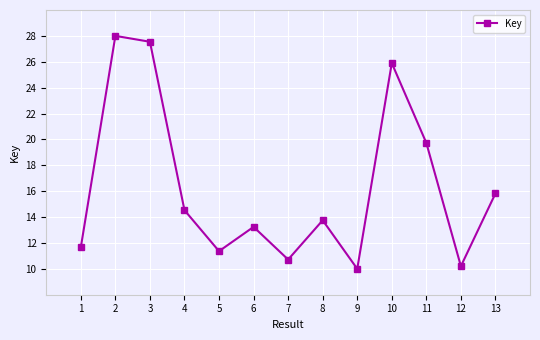

What value does the data have at 7?

10.7